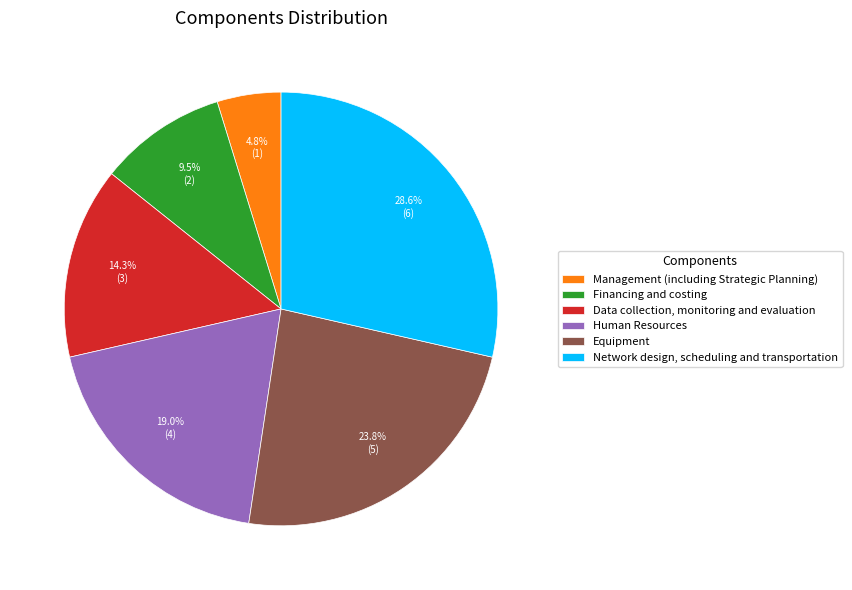

To the nearest percent, what is the combined percentage of Equipment and Network design, scheduling and transportation?

52%